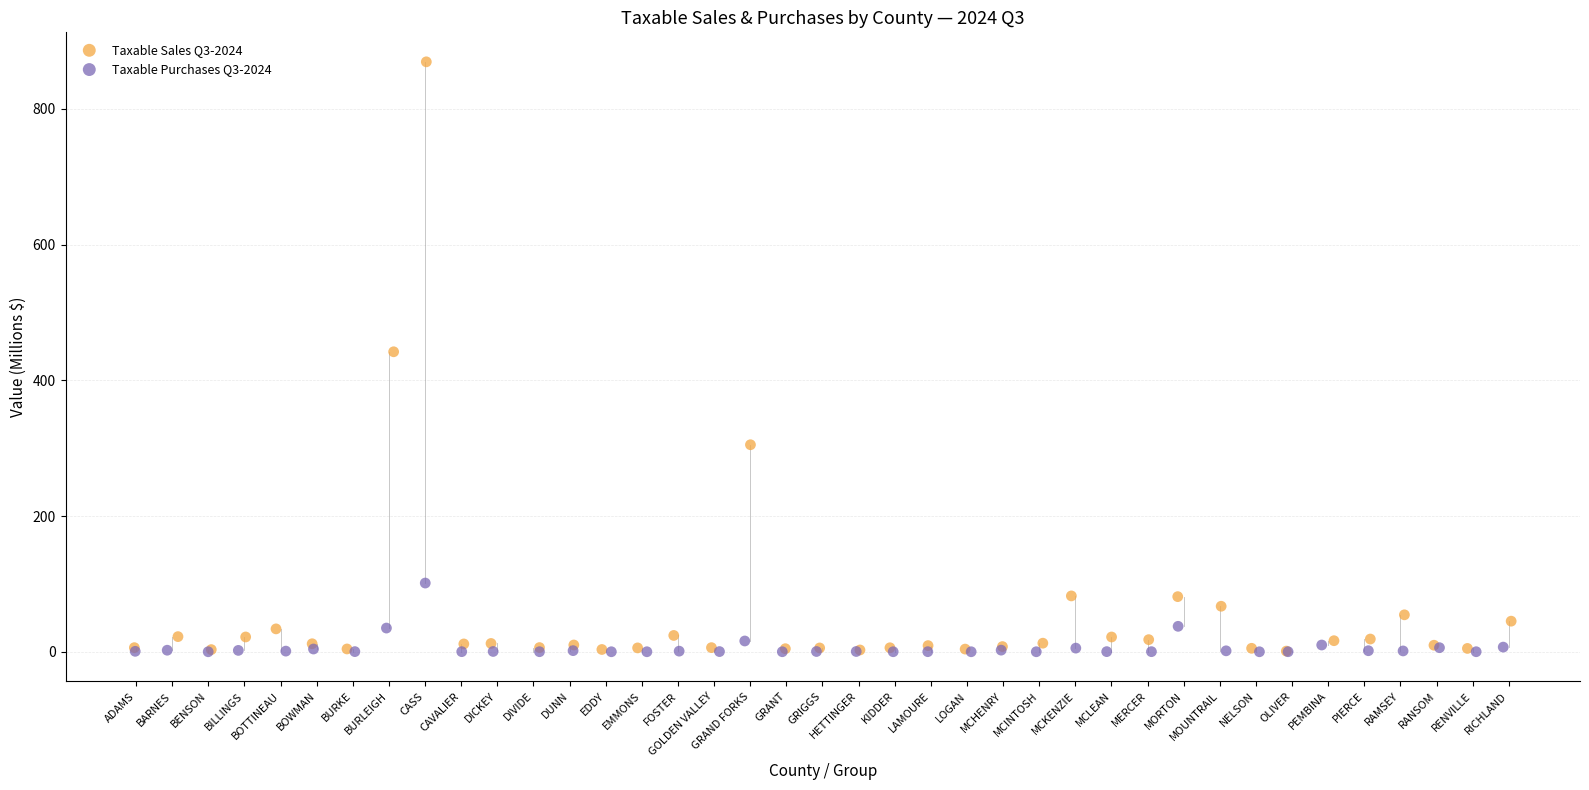

Which series has the largest Y range (max minus min)?

Taxable Sales Q3-2024